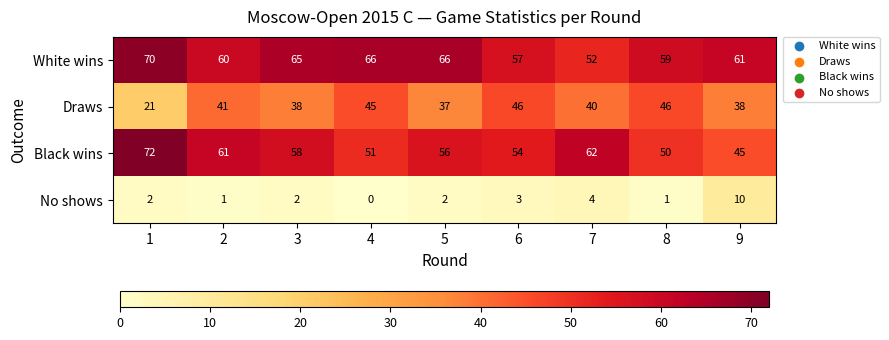

What is the difference between the maximum and minimum values in the White wins series?

18